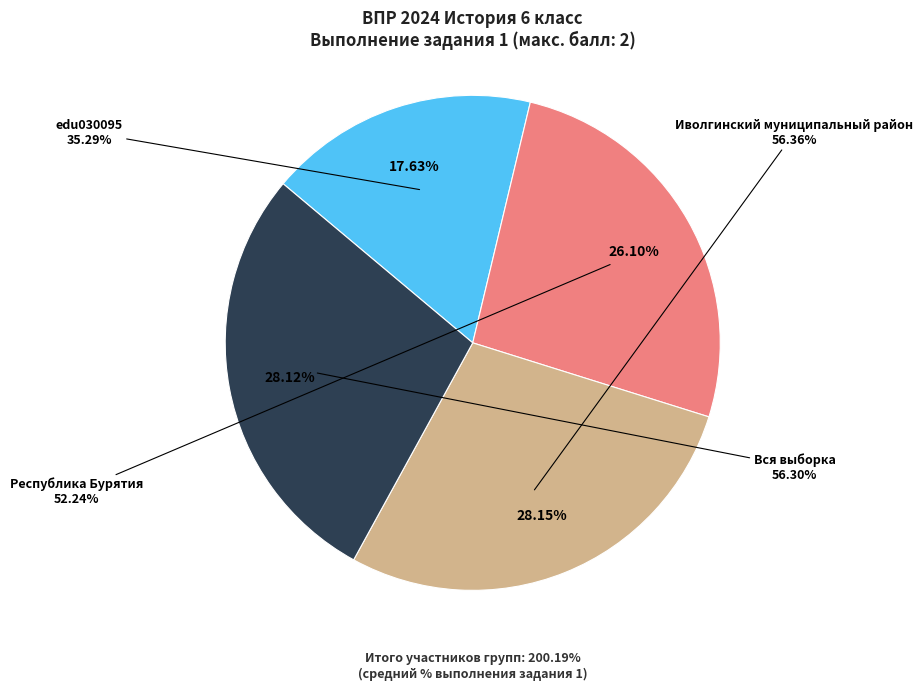

What is the change in value from edu030095 to Вся выборка?

+21.0